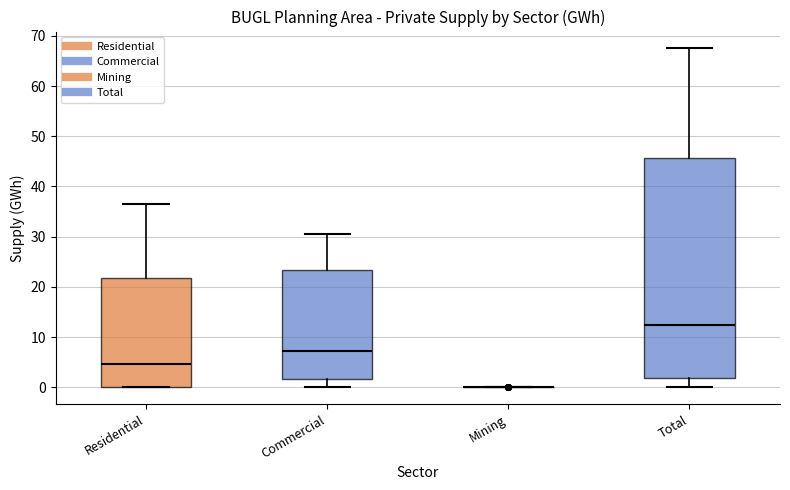

Which box is the tallest, from its lower edge to its upper edge?

Total